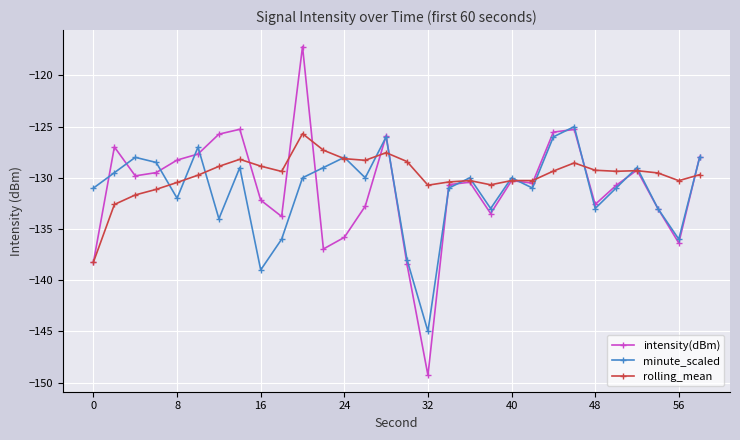

True or false: minute_scaled has more than 2 interior local peaks.

True